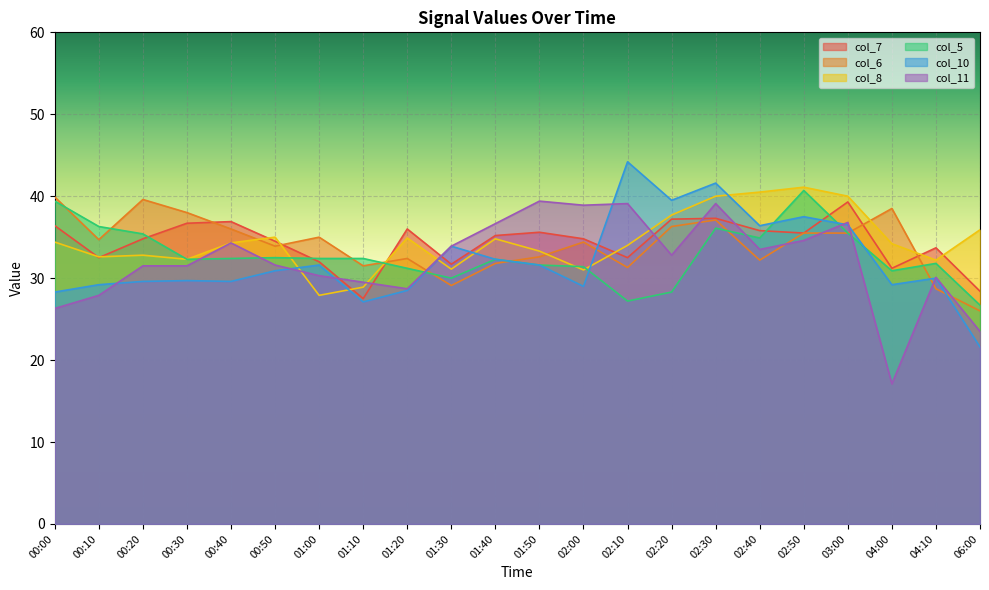

Which category has the highest value in the col_7 series?

03:00